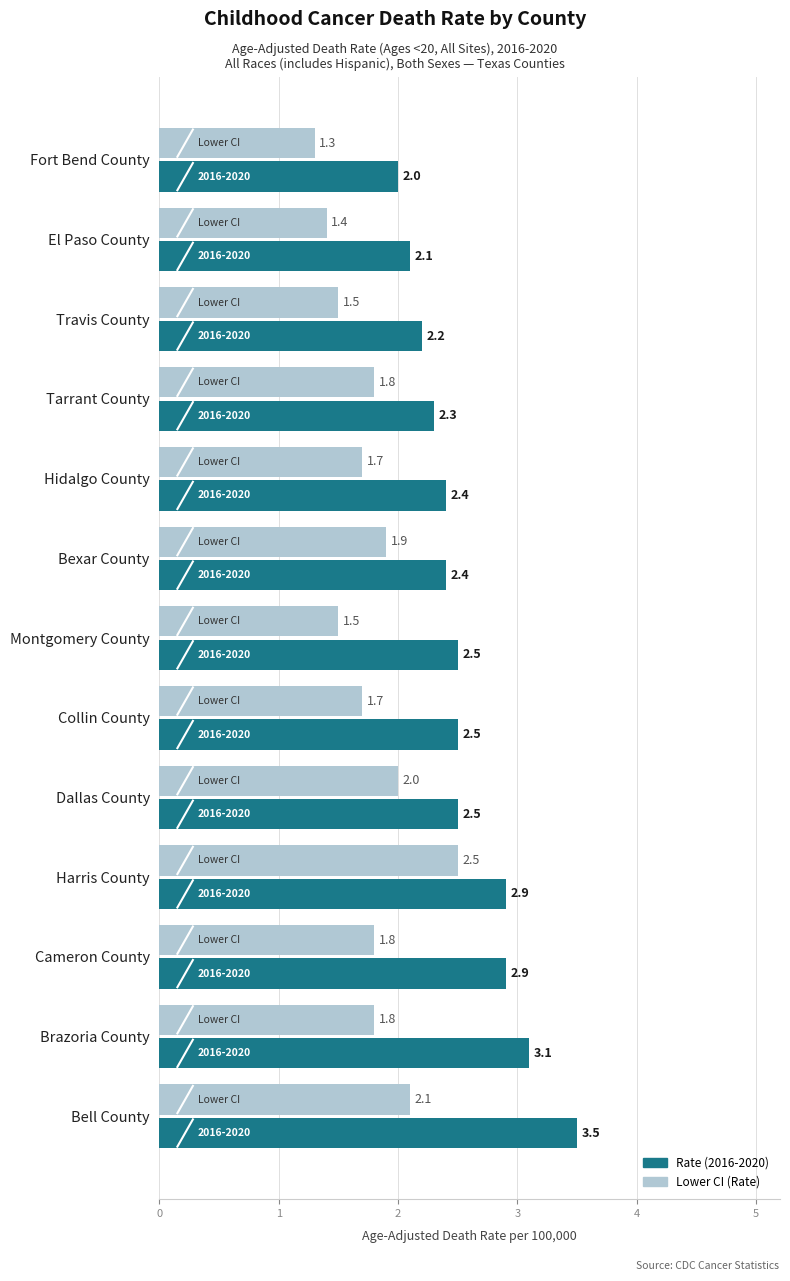

Which series has the largest total across all categories?

Rate (2016-2020)